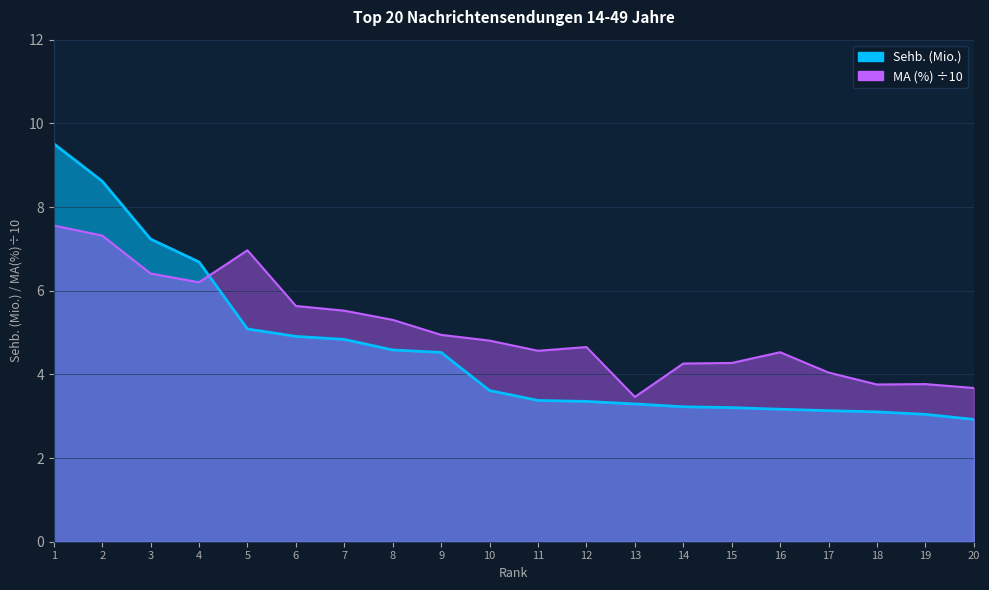

Where do MA (%) and Sehb. (Mio.) first cross each other?

4 and 5